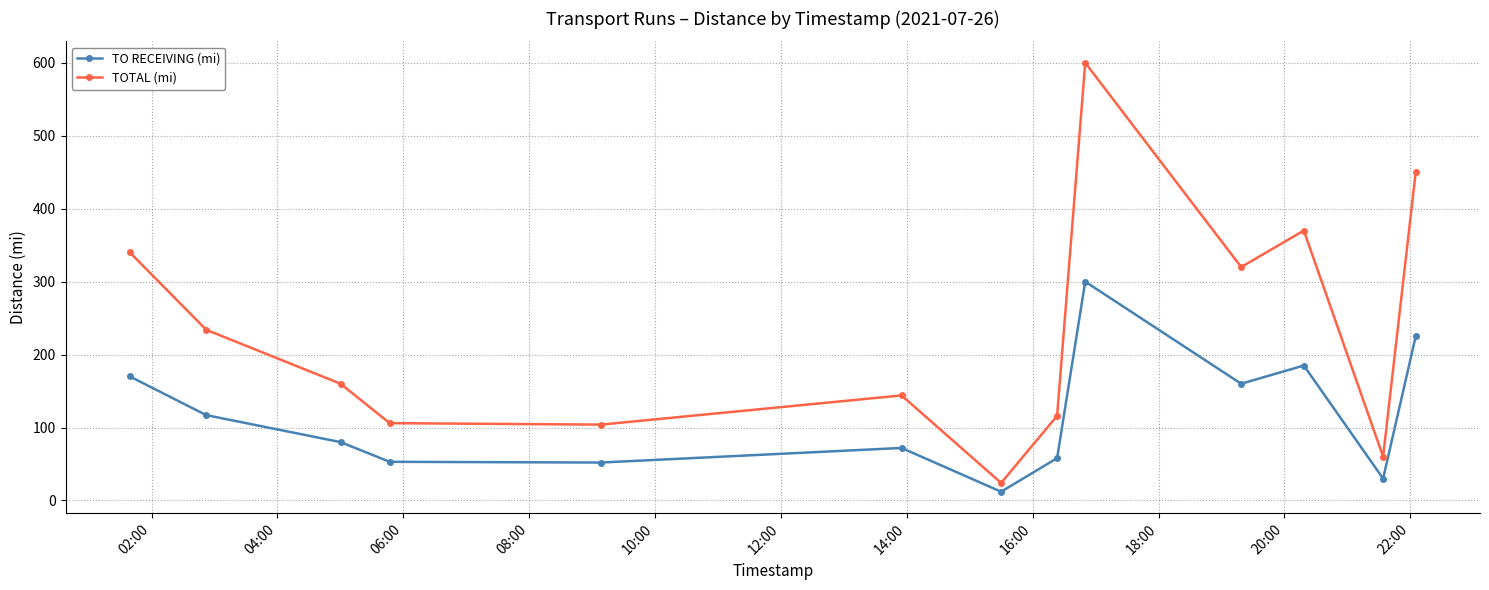

What is the difference between the second highest and minimum values in the TOTAL (mi) series?

426